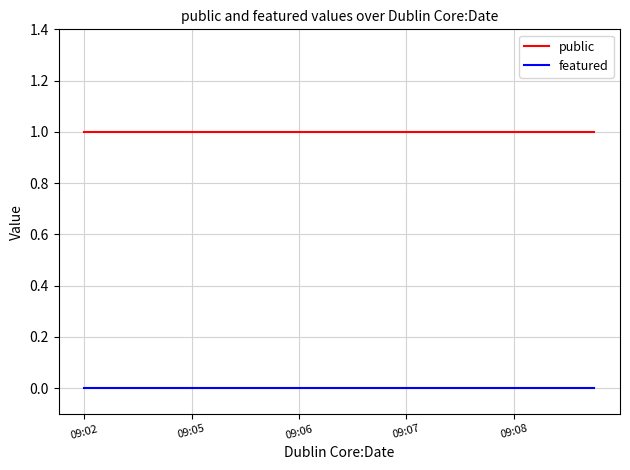

What are all the series names shown in the legend?

public, featured